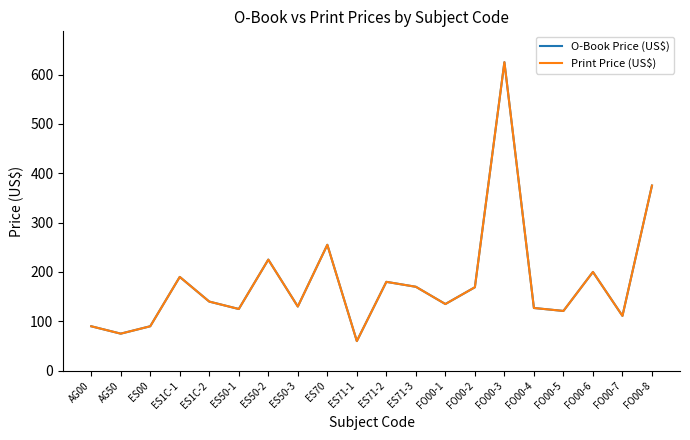

What position from the right is ES50-1?

15